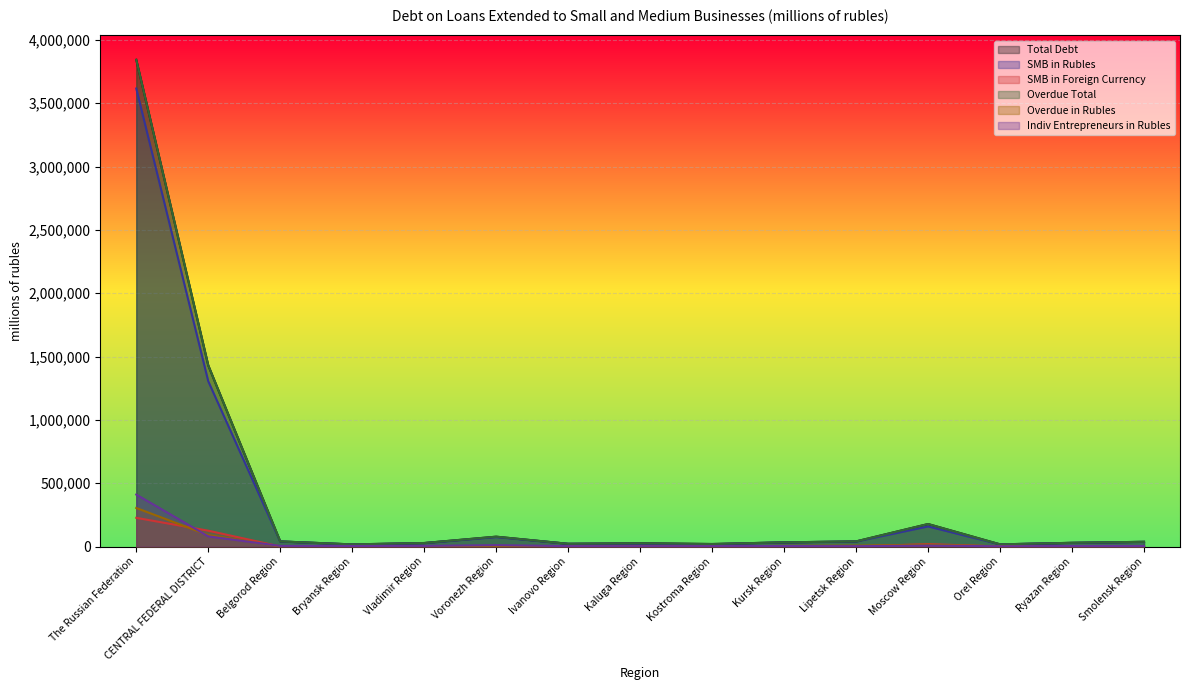

In Total Debt, how many points are higher than both neighbors (excluding endpoints)?

3